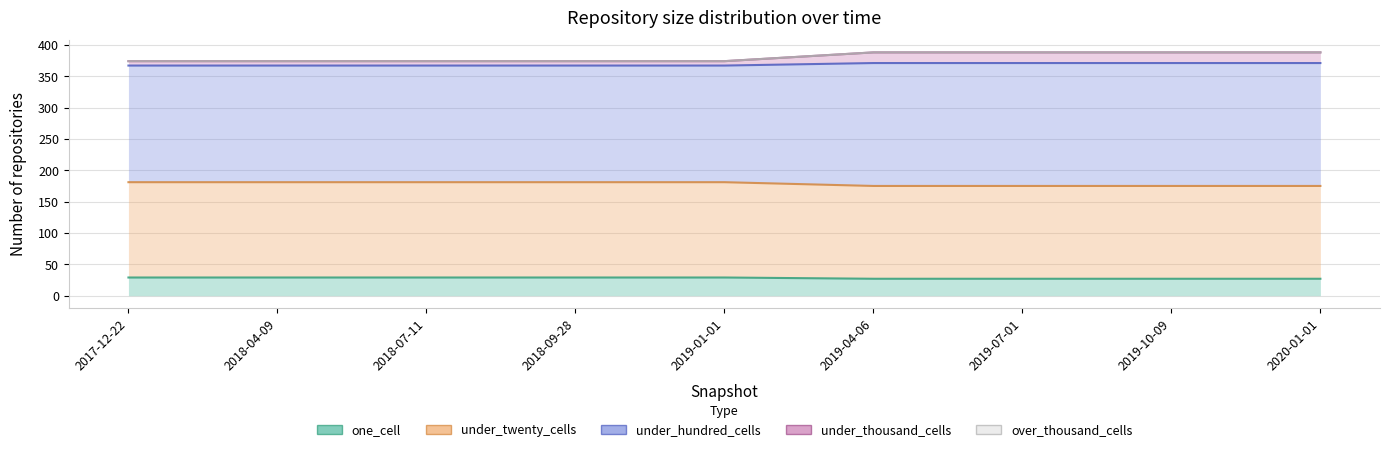

Which series has the largest range (max minus min)?

under_thousand_cells